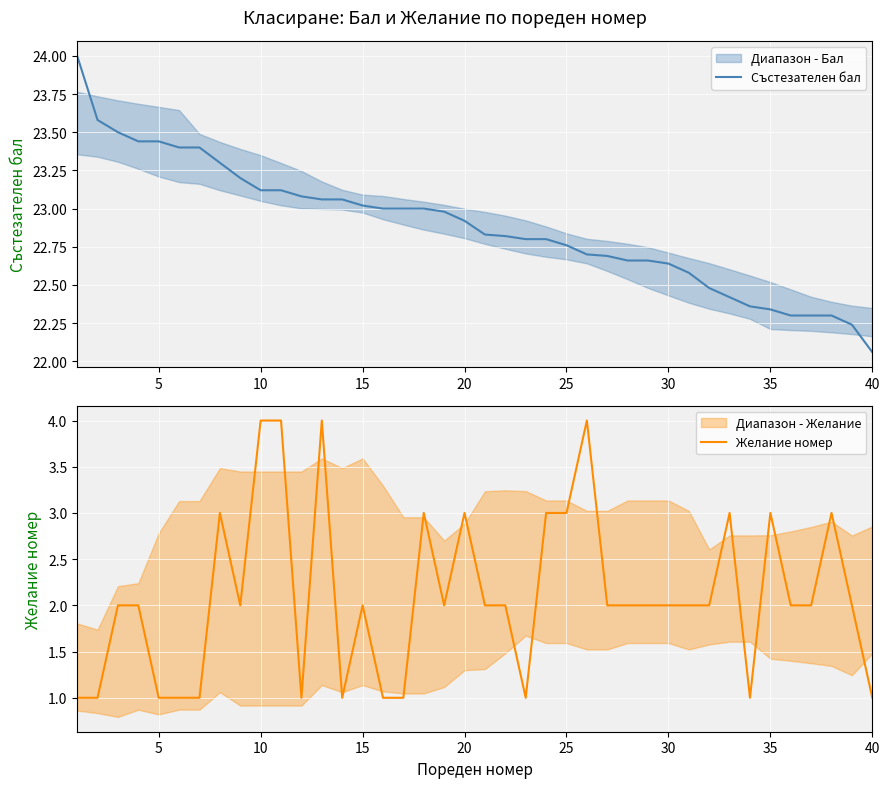

True or false: Състезателен бал has a value of 22.9 at 20.

True